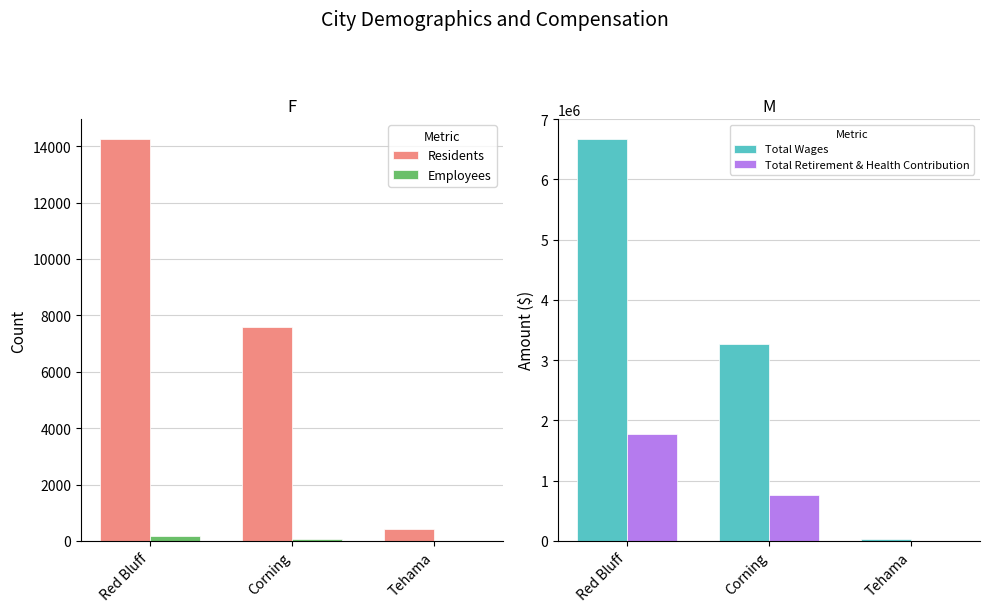

Which series changed the most between Red Bluff and Tehama?

Total Wages